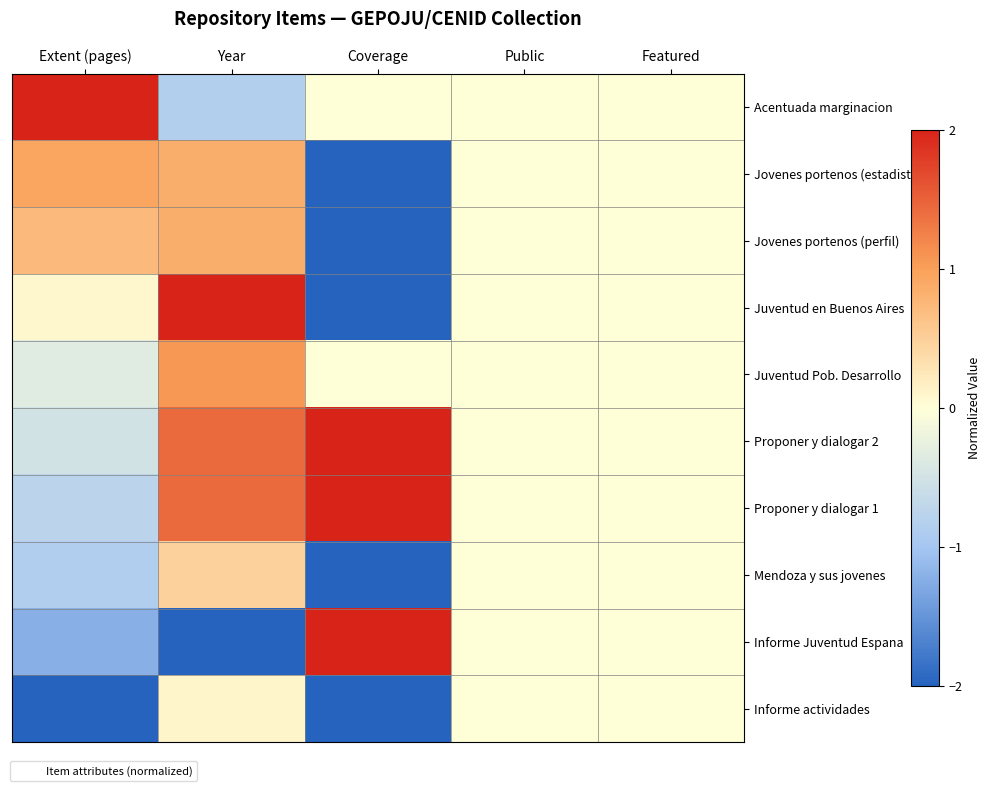

At how many categories does at least one series exceed 0?

3